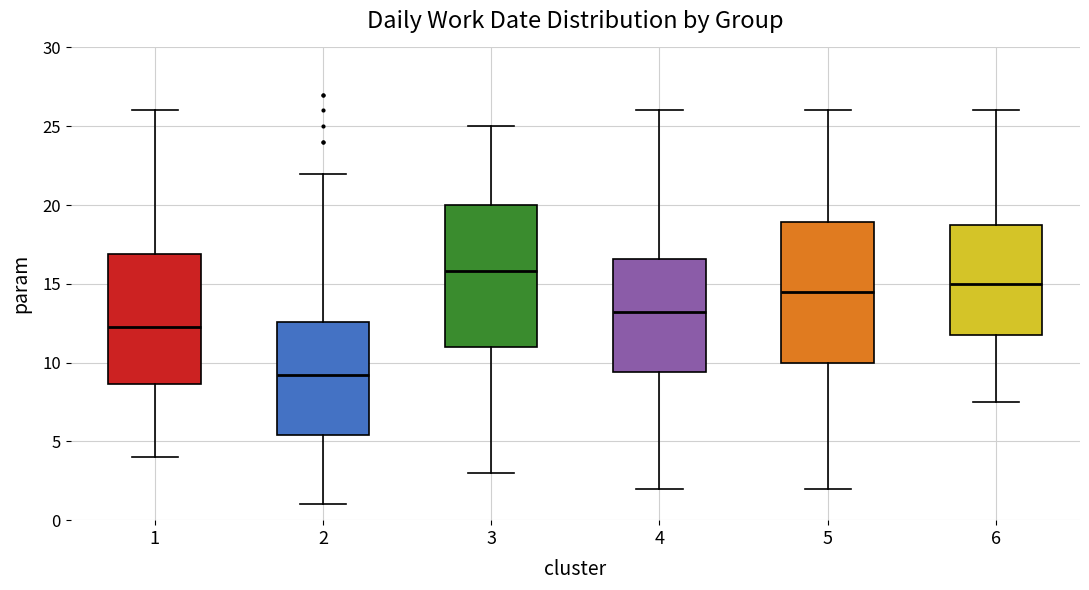

Reading left to right, read every box against the y-axis: the position of its median line, the range the box covers, and the ends of its whiskers. The values are not printed on the chart, so give them approximately, as read against the axis.

1: median 12.5, box 8.5 to 17.0, whiskers 4.0 to 26.0
2: median 9.0, box 5.5 to 12.5, whiskers 1.0 to 22.0
3: median 16.0, box 11.0 to 20.0, whiskers 3.0 to 25.0
4: median 13.0, box 9.5 to 16.5, whiskers 2.0 to 26.0
5: median 14.5, box 10.0 to 19.0, whiskers 2.0 to 26.0
6: median 15.0, box 12.0 to 19.0, whiskers 7.5 to 26.0